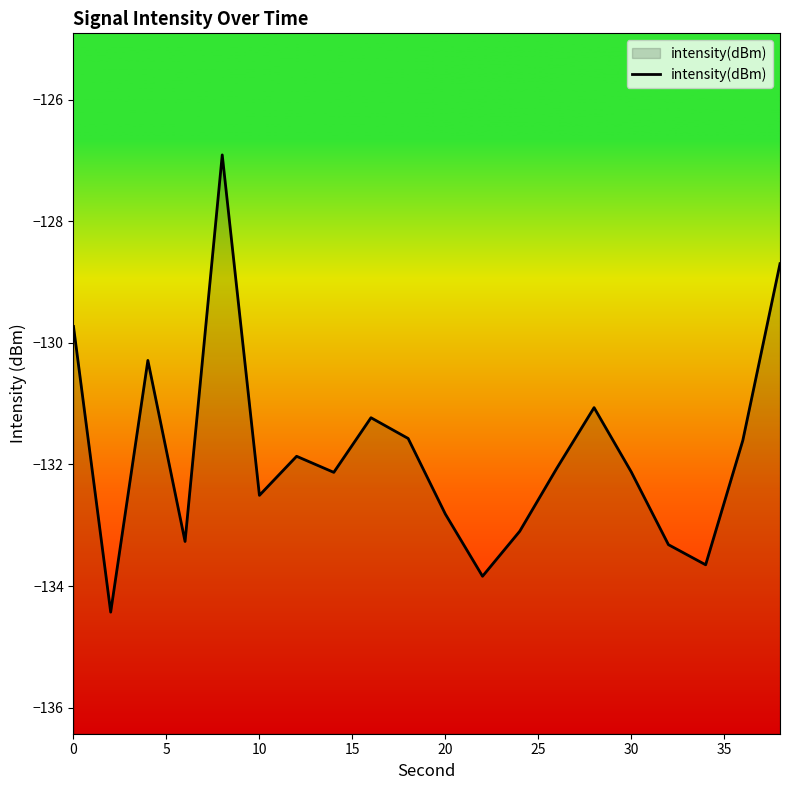

What is the approximate value at 10?

-132.5